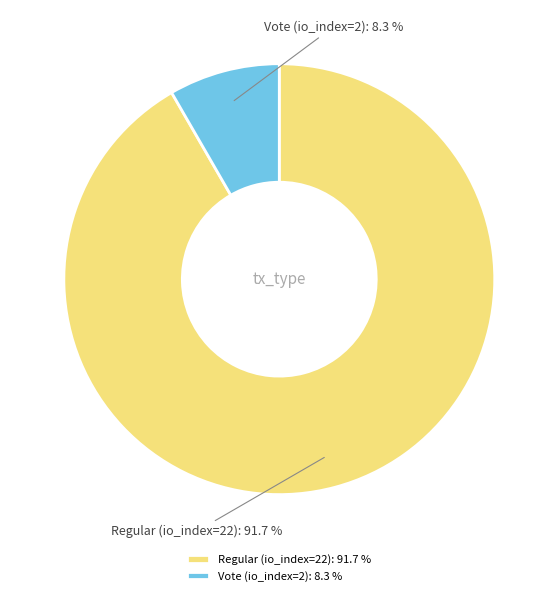

To the nearest percent, what percentage of the pie is Regular (io_index=22)?

92%